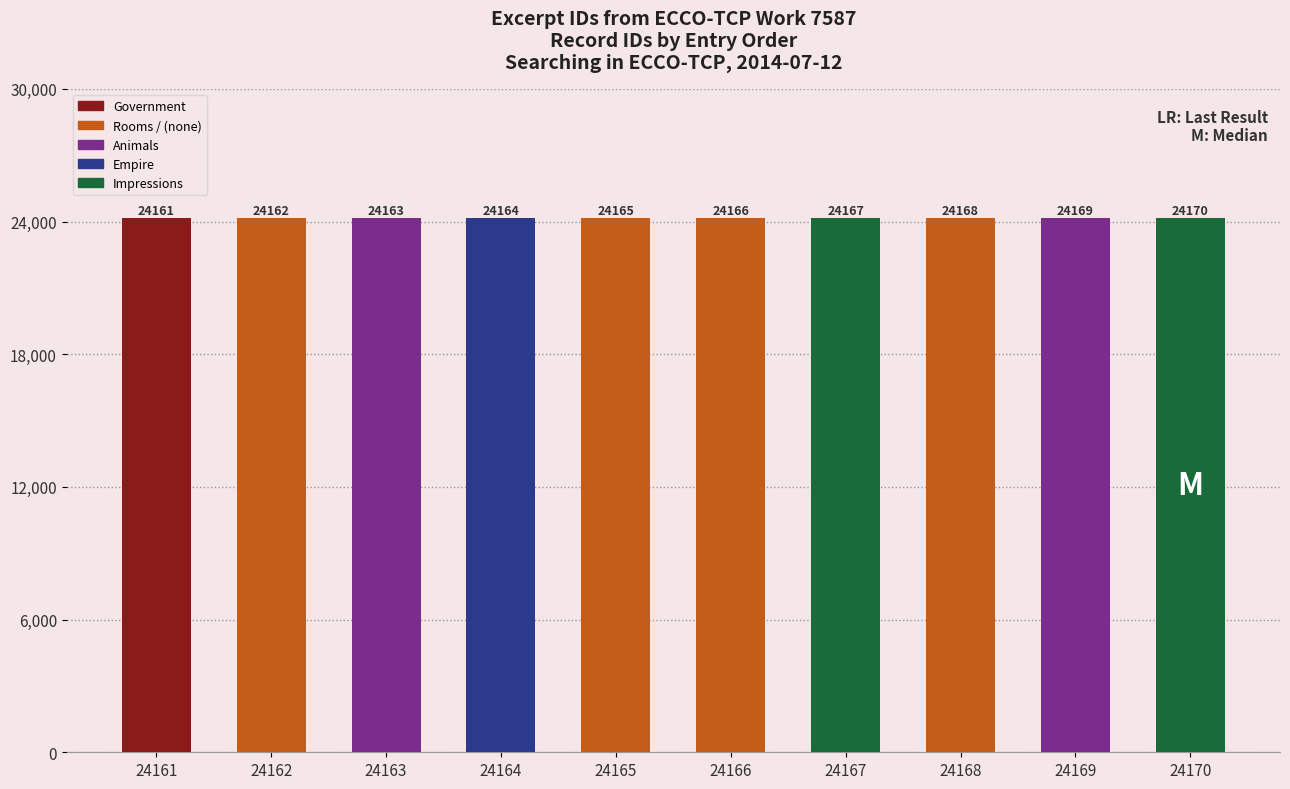

What is the difference between the values at 24168 and 24166?

2